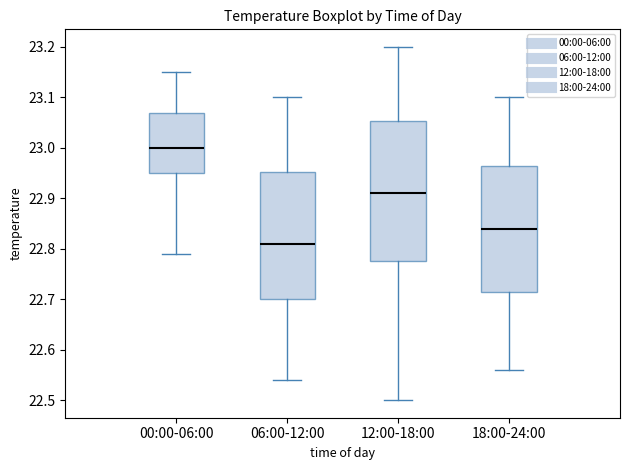

Reading left to right, transcribe this box plot: for each box, give where its median line is, the range the box spans, and where its two whiskers end, as read against the y-axis. The values are not printed on the chart, so give them approximately, as read against the axis.

00:00-06:00: median 23.00, box 22.95 to 23.07, whiskers 22.79 to 23.15
06:00-12:00: median 22.81, box 22.70 to 22.95, whiskers 22.54 to 23.10
12:00-18:00: median 22.91, box 22.78 to 23.05, whiskers 22.50 to 23.20
18:00-24:00: median 22.84, box 22.72 to 22.97, whiskers 22.56 to 23.10